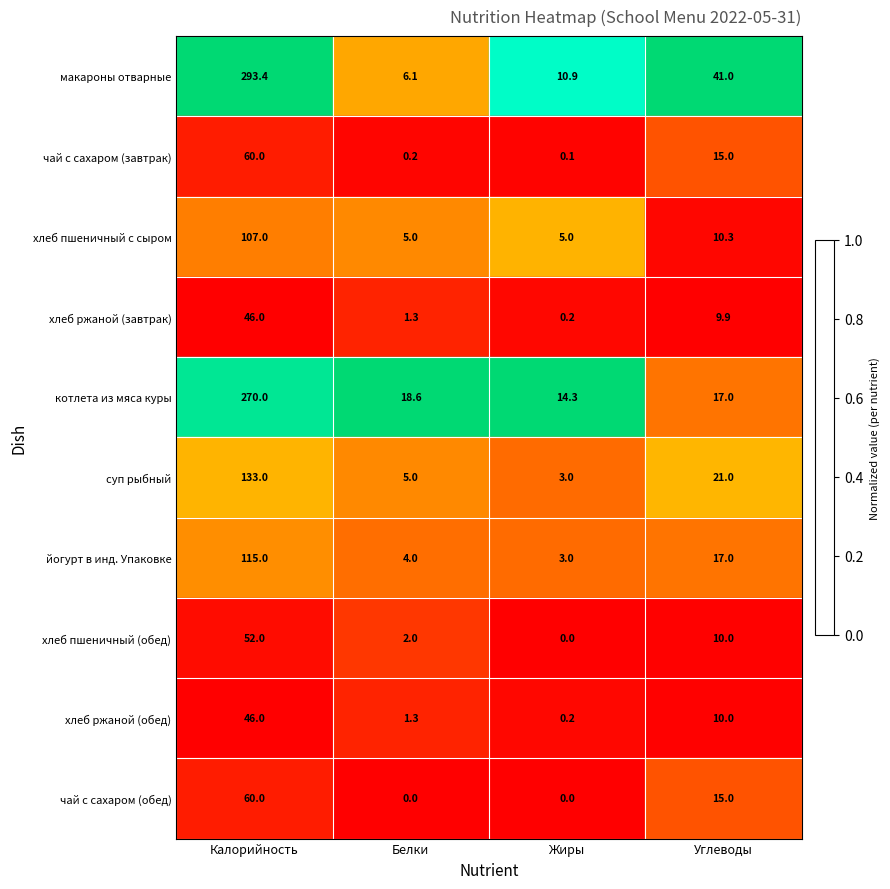

What is the difference between the maximum and second lowest values in the хлеб ржаной (обед) series?

44.7